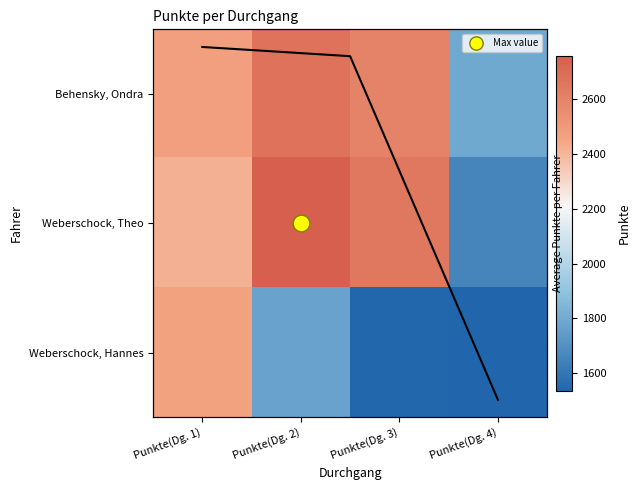

Reading right to left, list all the values displayed in this chart.

Behensky, Ondra: 1796.0	2599.2	2677.5	2473.7
Weberschock, Theo: 1656.5	2653.2	2759.4	2418.9
Weberschock, Hannes: 1534.5	1540.6	1770.2	2465.7